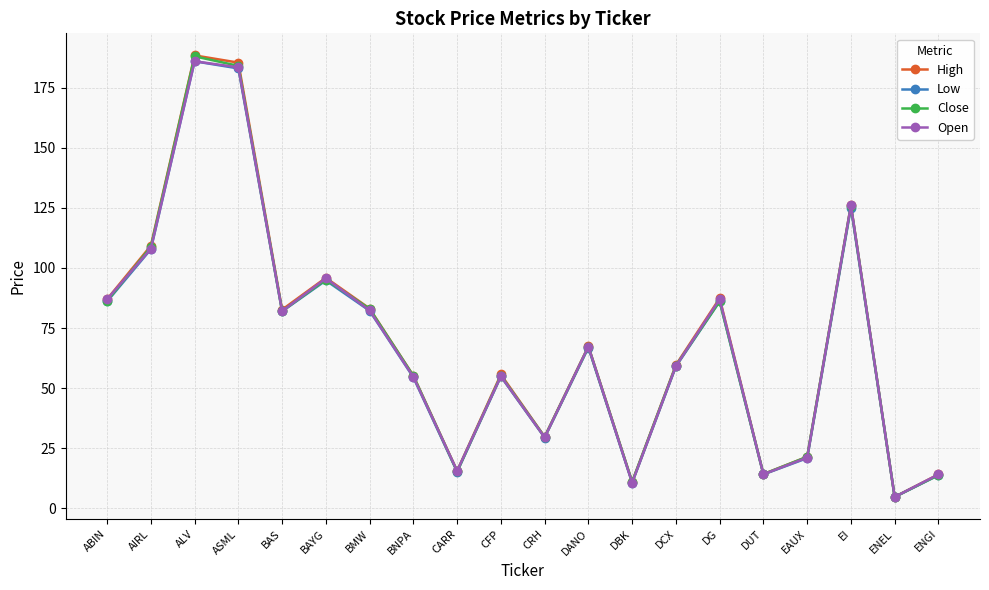

In High, how many points are higher than both neighbors (excluding endpoints)?

6